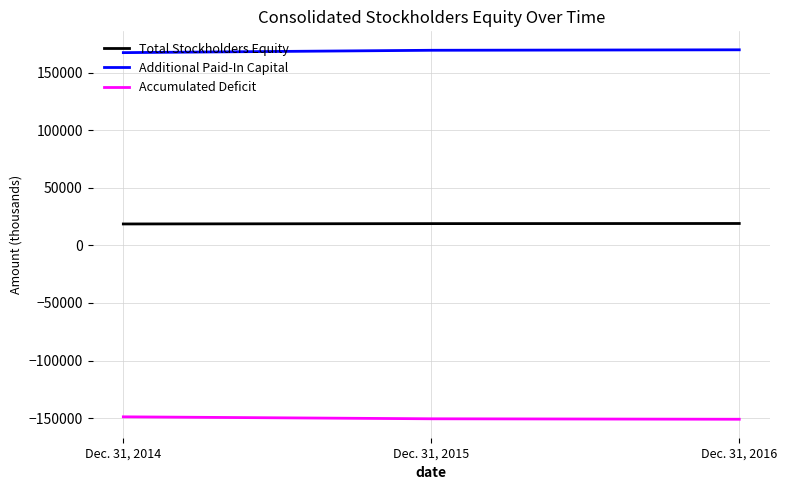

At how many categories does at least one series exceed 43909?

3